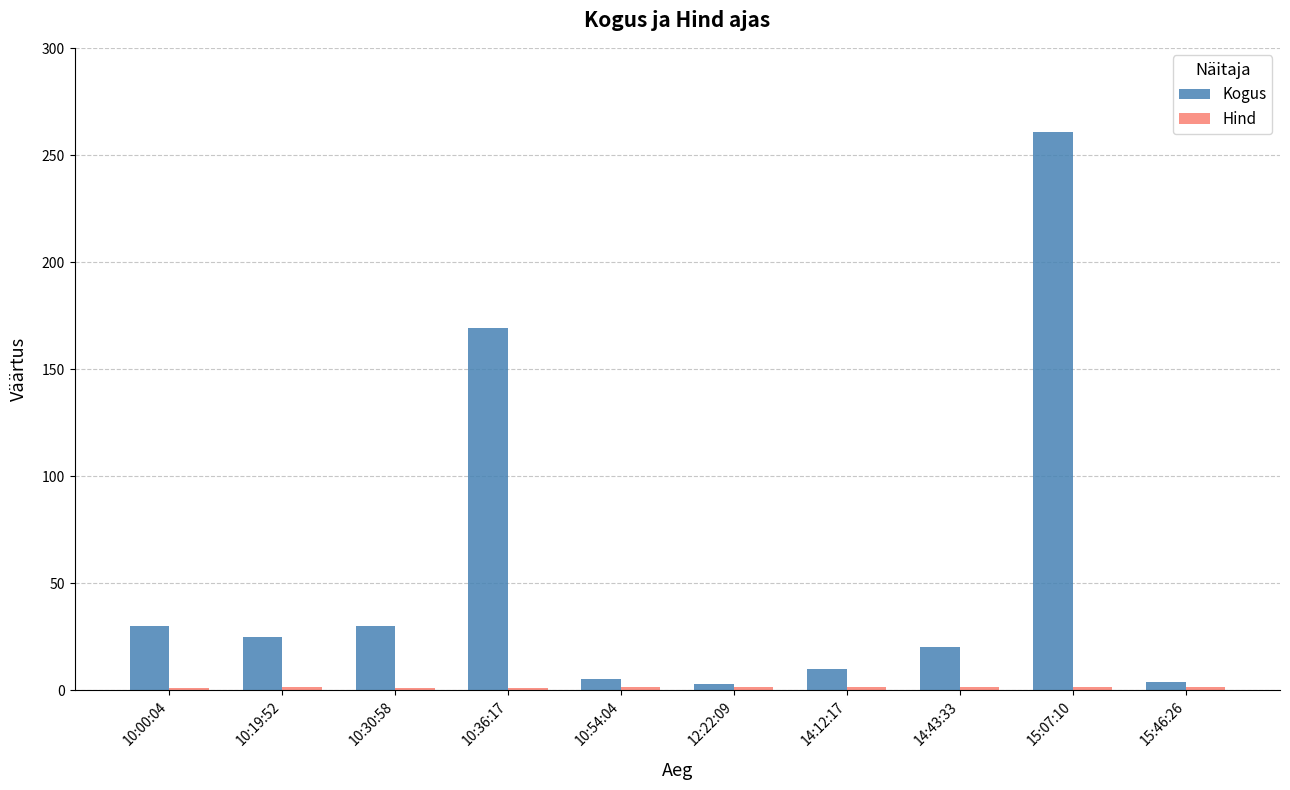

True or false: Kogus has a value of 3.0 at 12:22:09.

True